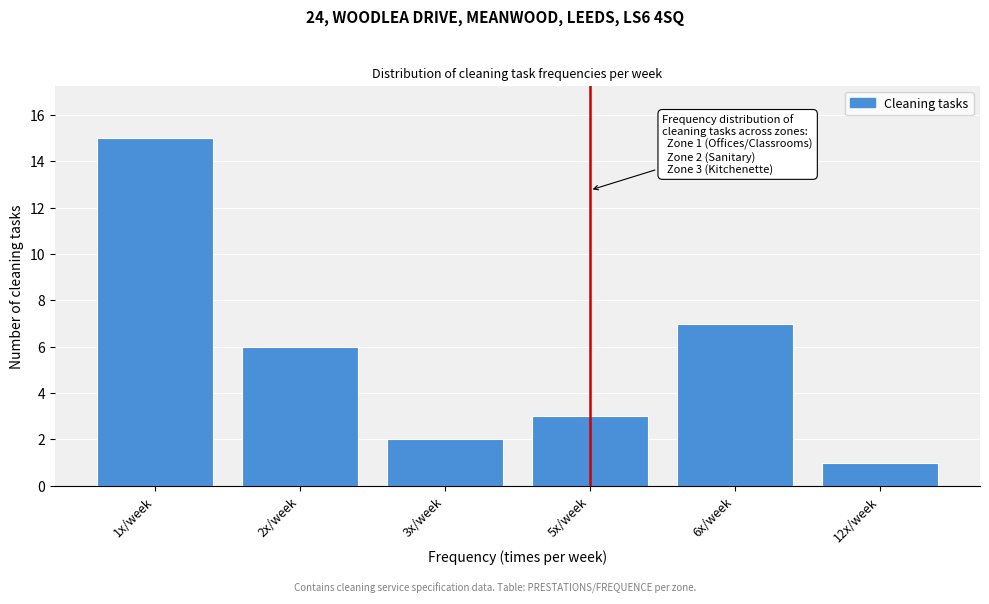

Reading left to right, transcribe all the data shown in this chart.

15	6	2	3	7	1